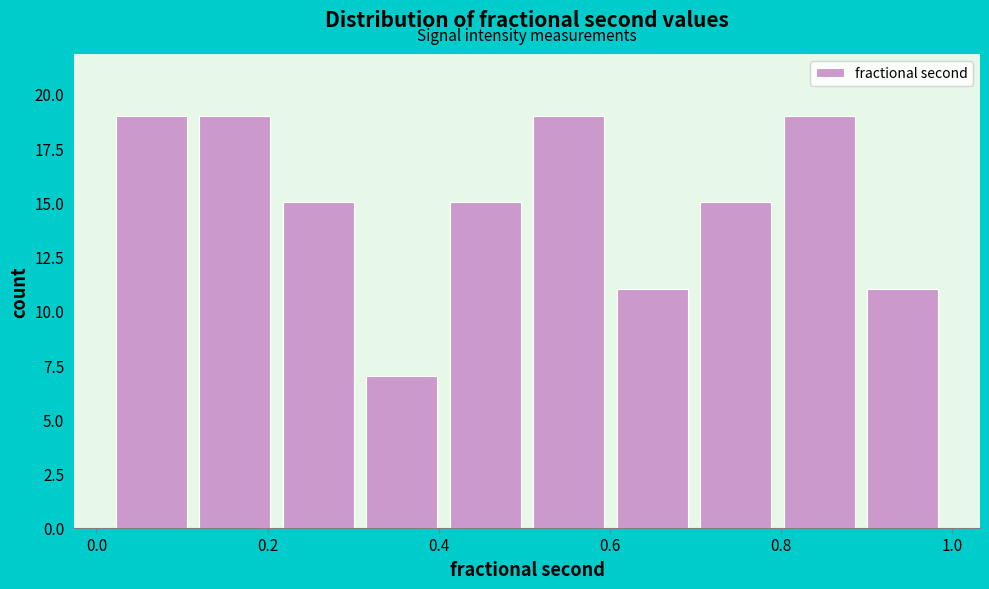

What is the height of the bar covering 0.02 to 0.12 on the x-axis? Neither the bar edges nor the heights are printed on the chart, so give them approximately, as read against the axes.

19